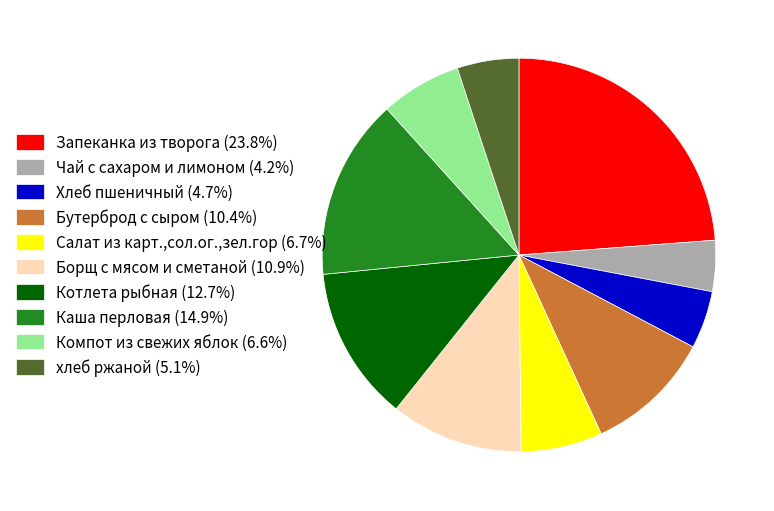

Is there any slice that represents more than half of the pie?

No